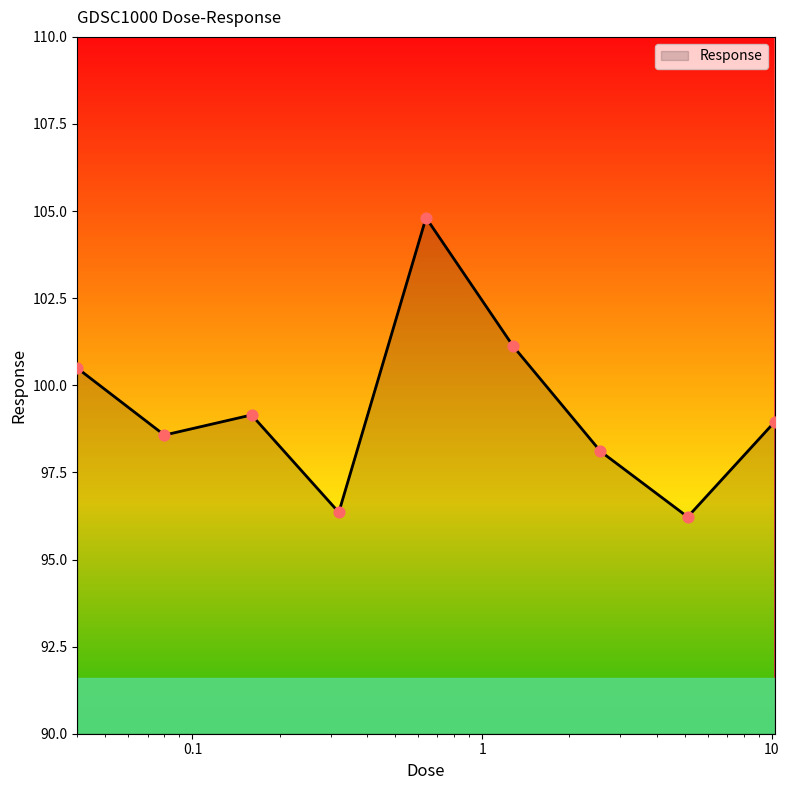

What is the difference between the maximum and minimum values?

8.6